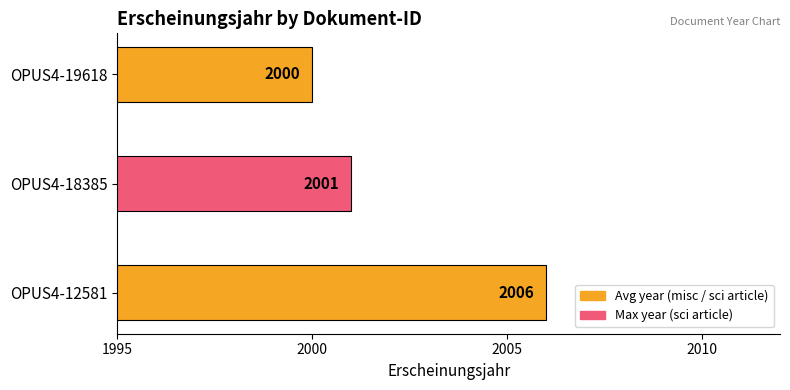

How many data points does each series have?

3